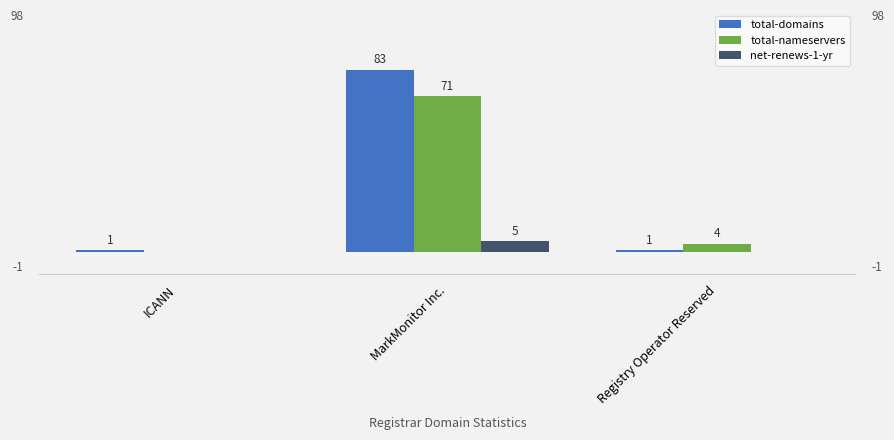

Which category has the highest value in the net-renews-1-yr series?

MarkMonitor Inc.